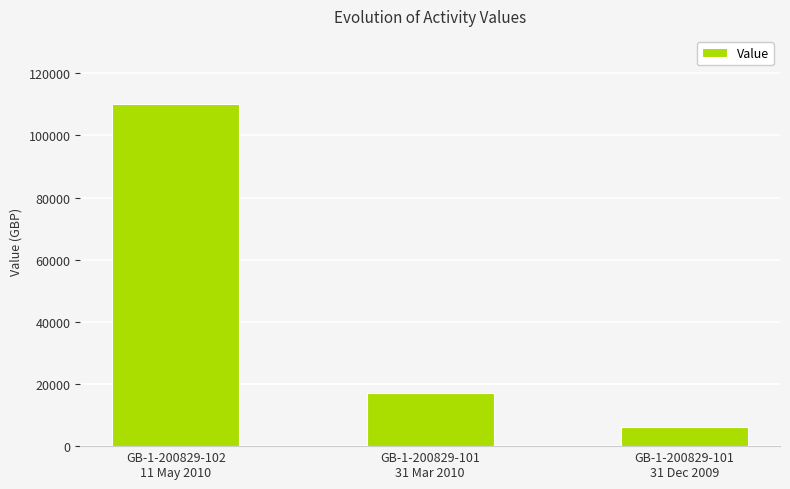

List the labels in order of value, smallest first.

GB-1-200829-101
31 Dec 2009, GB-1-200829-101
31 Mar 2010, GB-1-200829-102
11 May 2010